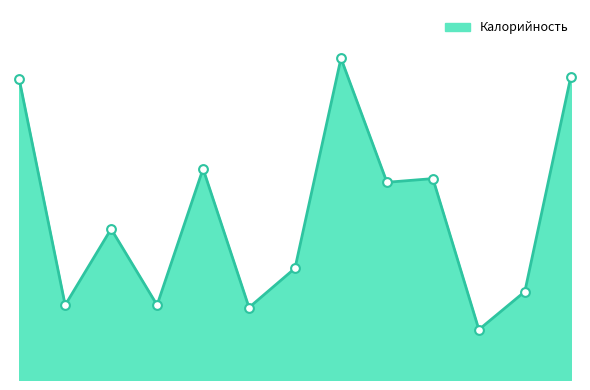

Is this an area chart (filled region under the line)?

Yes